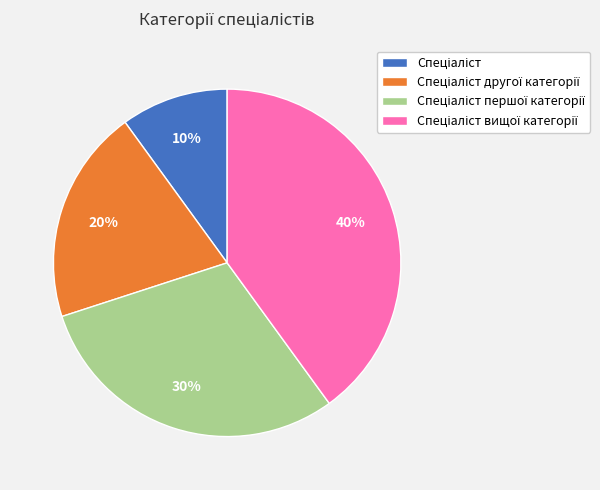

Does any single category account for the majority?

No